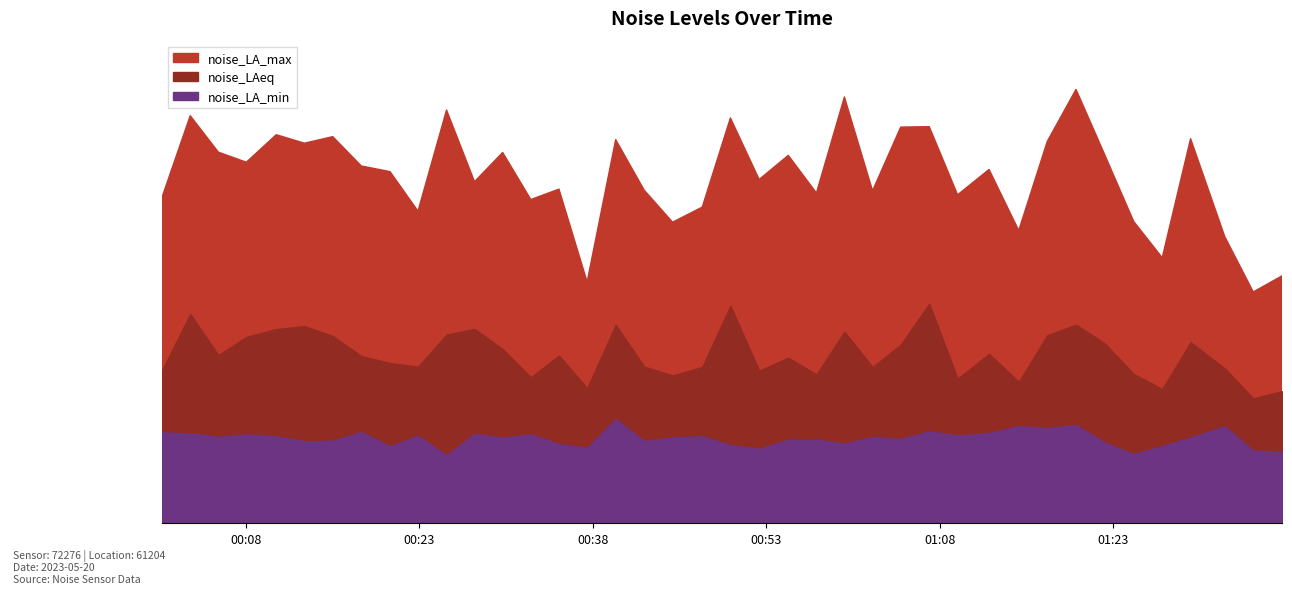

Between 2023-05-20T00:54:54 and 2023-05-20T01:22:14, which is larger?

2023-05-20T01:22:14